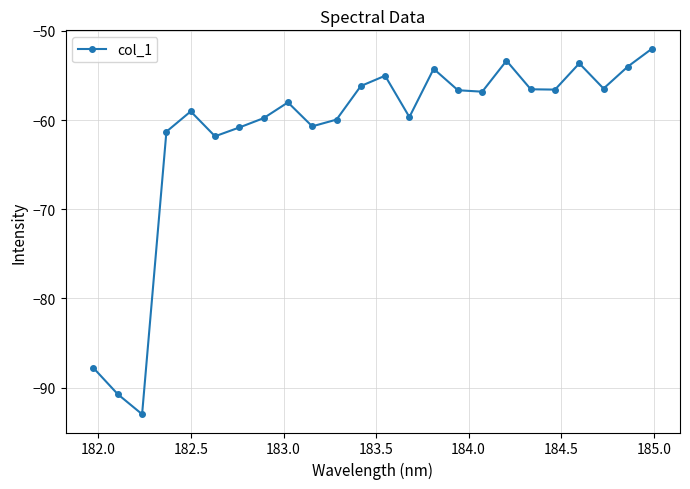

How many interior local valleys (lower than both neighbors) does the data have?

7